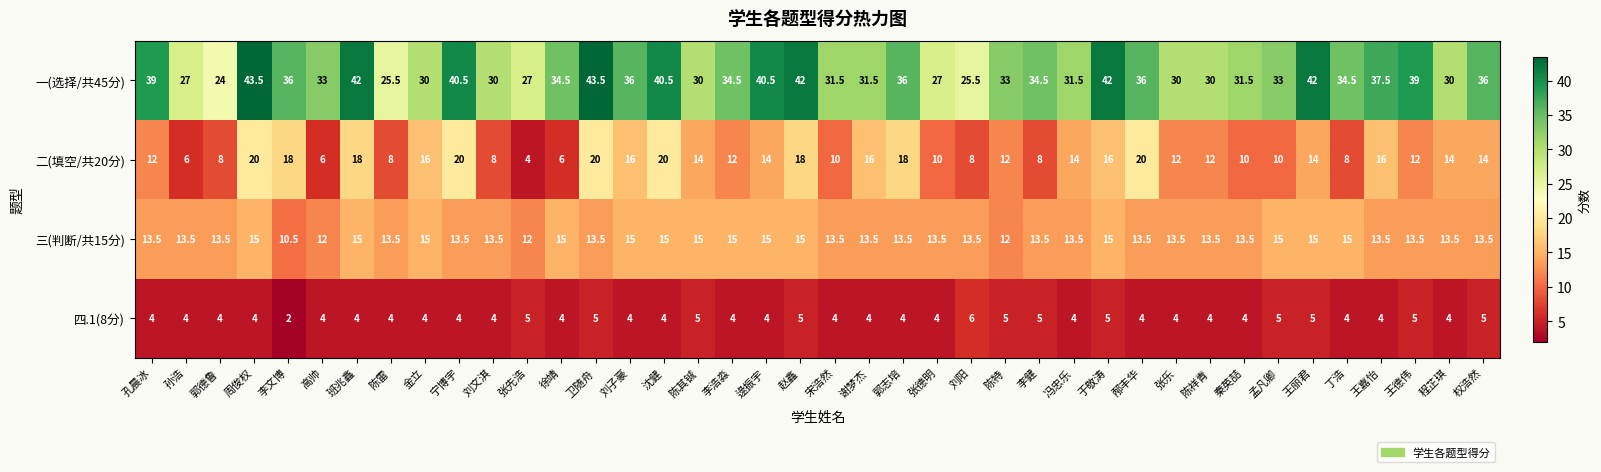

Count the 三(判断/共15分) values in the range 13 to 15.

36